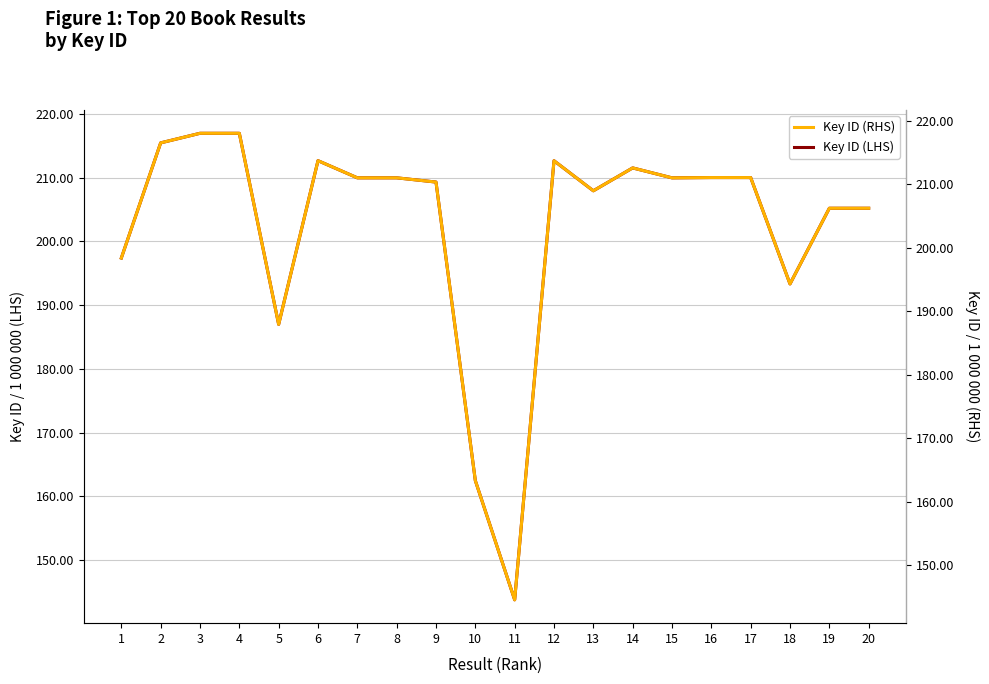

What is the difference between the highest and lowest values at 13?

1.0